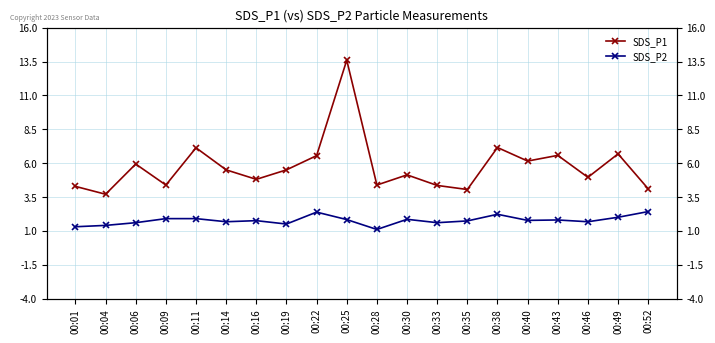

Read the SDS_P2 value at 00:06.

1.6